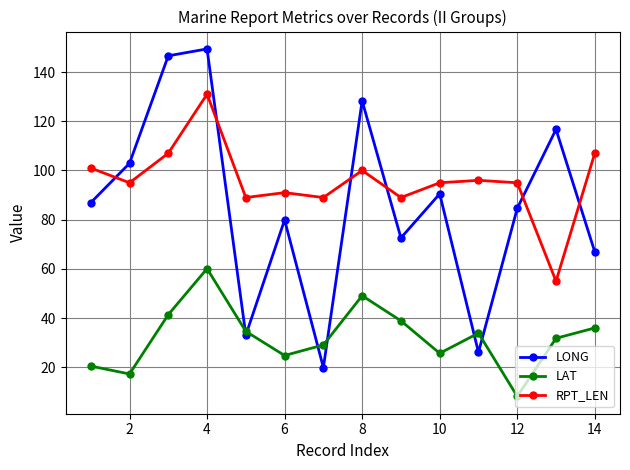

How many lines are shown in the chart?

3